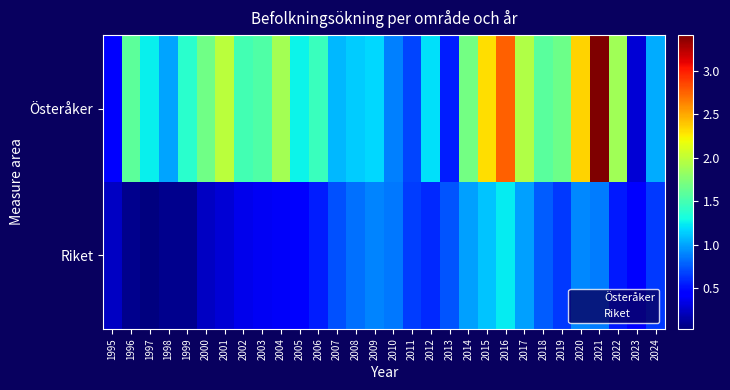

Which series has the largest total across all categories?

Österåker